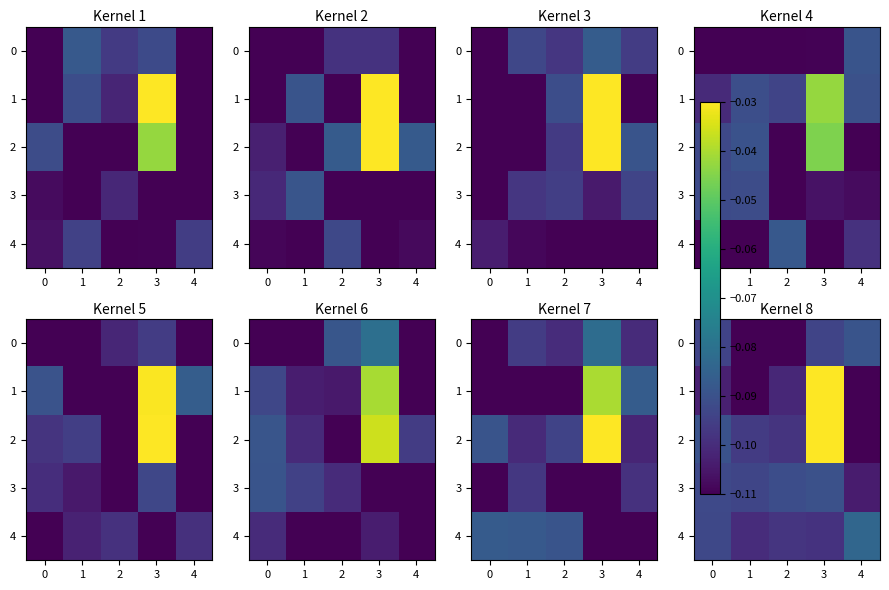

What is the smallest value displayed?

-0.1